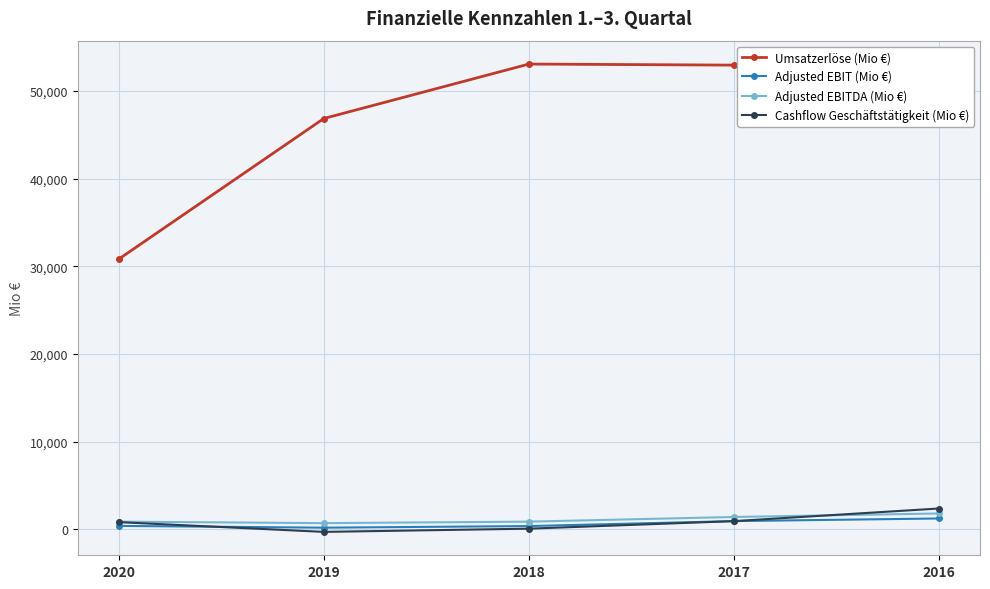

What is the sum of all Cashflow Geschäftstätigkeit (Mio €) values?

3984